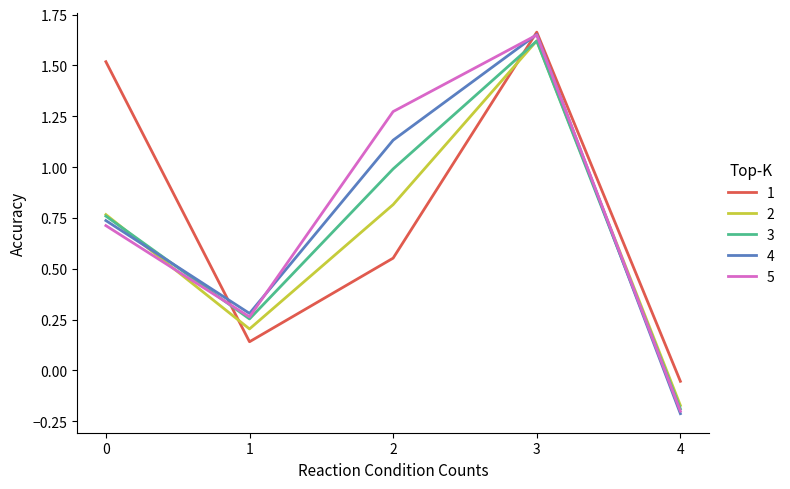

List the labels in order of 5 value, largest first.

3, 2, 0, 1, 4